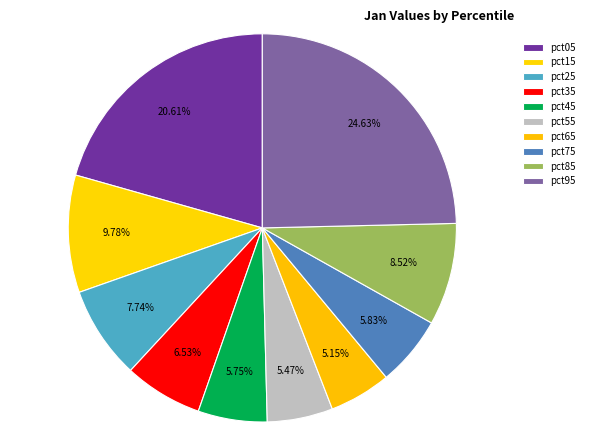

How much of the chart is everything except pct55?

94.5%